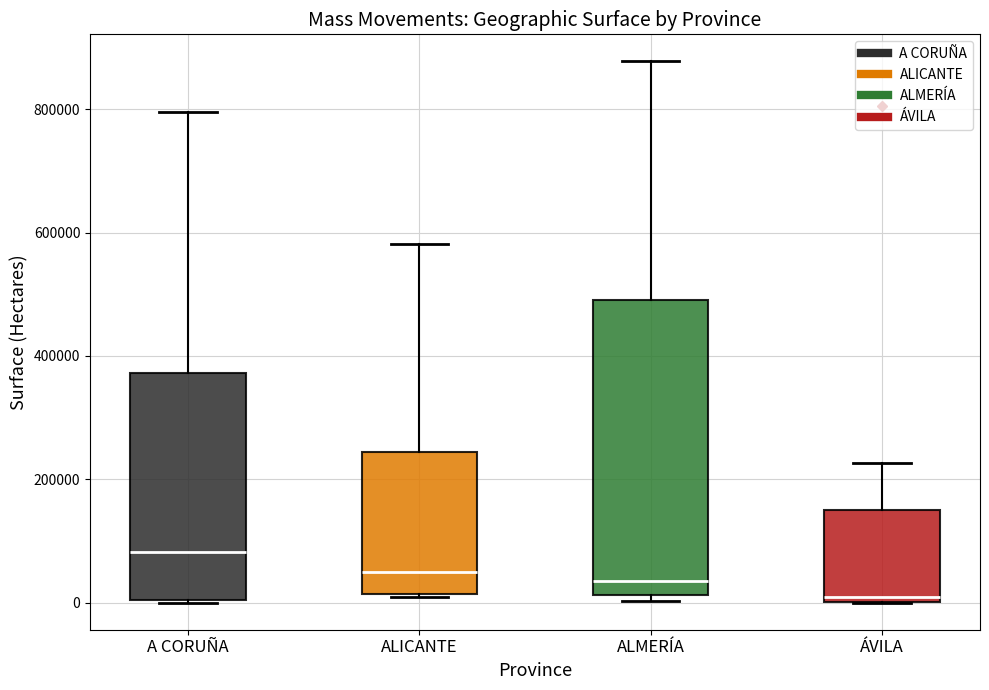

Which box is the tallest, from its lower edge to its upper edge?

ALMERÍA